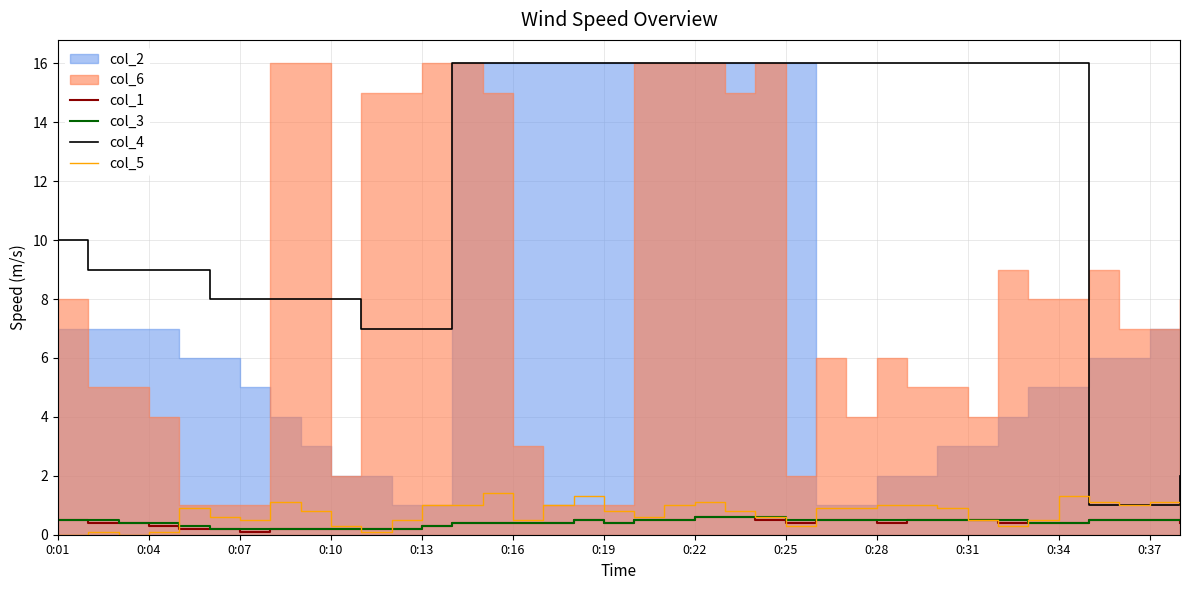

How many values in the col_5 series exceed 0?

36